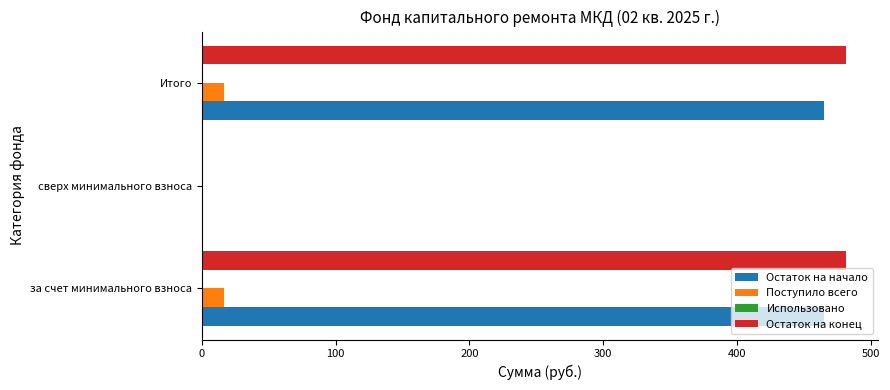

Read the Остаток на начало value at Итого.

464.6